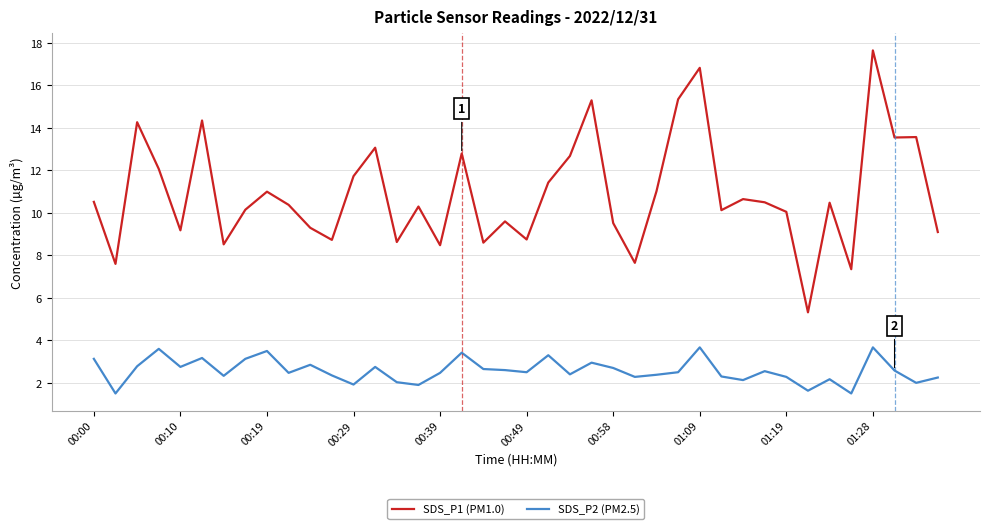

List the series in order of their peak value, lowest first.

SDS_P2 (PM2.5), SDS_P1 (PM1.0)